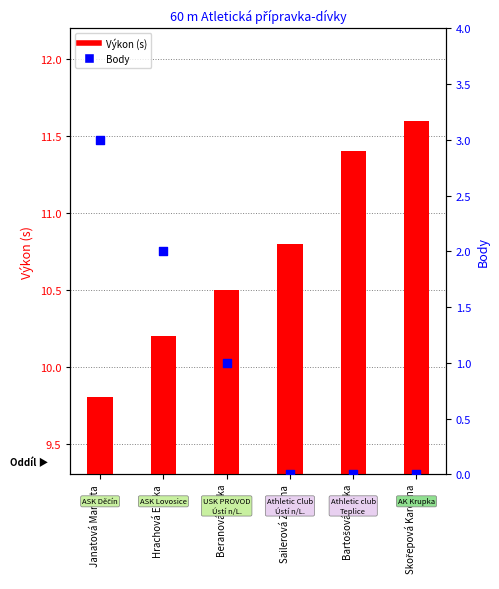

Which series has the largest Y range (max minus min)?

Body